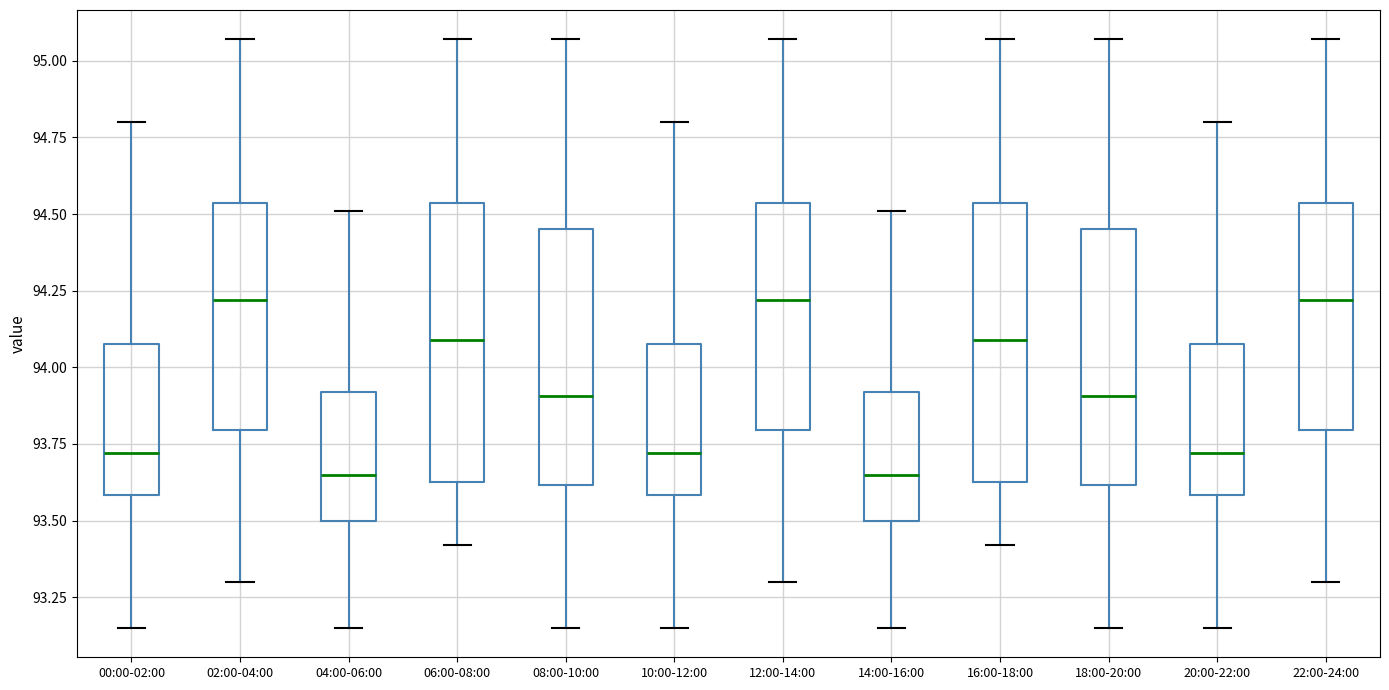

Reading left to right, transcribe this box plot: for each box, give where its median line is, the range the box spans, and where its two whiskers end, as read against the y-axis. The values are not printed on the chart, so give them approximately, as read against the axis.

00:00-02:00: median 93.70, box 93.60 to 94.10, whiskers 93.15 to 94.80
02:00-04:00: median 94.20, box 93.80 to 94.55, whiskers 93.30 to 95.05
04:00-06:00: median 93.65, box 93.50 to 93.90, whiskers 93.15 to 94.50
06:00-08:00: median 94.10, box 93.65 to 94.55, whiskers 93.40 to 95.05
08:00-10:00: median 93.90, box 93.60 to 94.45, whiskers 93.15 to 95.05
10:00-12:00: median 93.70, box 93.60 to 94.10, whiskers 93.15 to 94.80
12:00-14:00: median 94.20, box 93.80 to 94.55, whiskers 93.30 to 95.05
14:00-16:00: median 93.65, box 93.50 to 93.90, whiskers 93.15 to 94.50
16:00-18:00: median 94.10, box 93.65 to 94.55, whiskers 93.40 to 95.05
18:00-20:00: median 93.90, box 93.60 to 94.45, whiskers 93.15 to 95.05
20:00-22:00: median 93.70, box 93.60 to 94.10, whiskers 93.15 to 94.80
22:00-24:00: median 94.20, box 93.80 to 94.55, whiskers 93.30 to 95.05